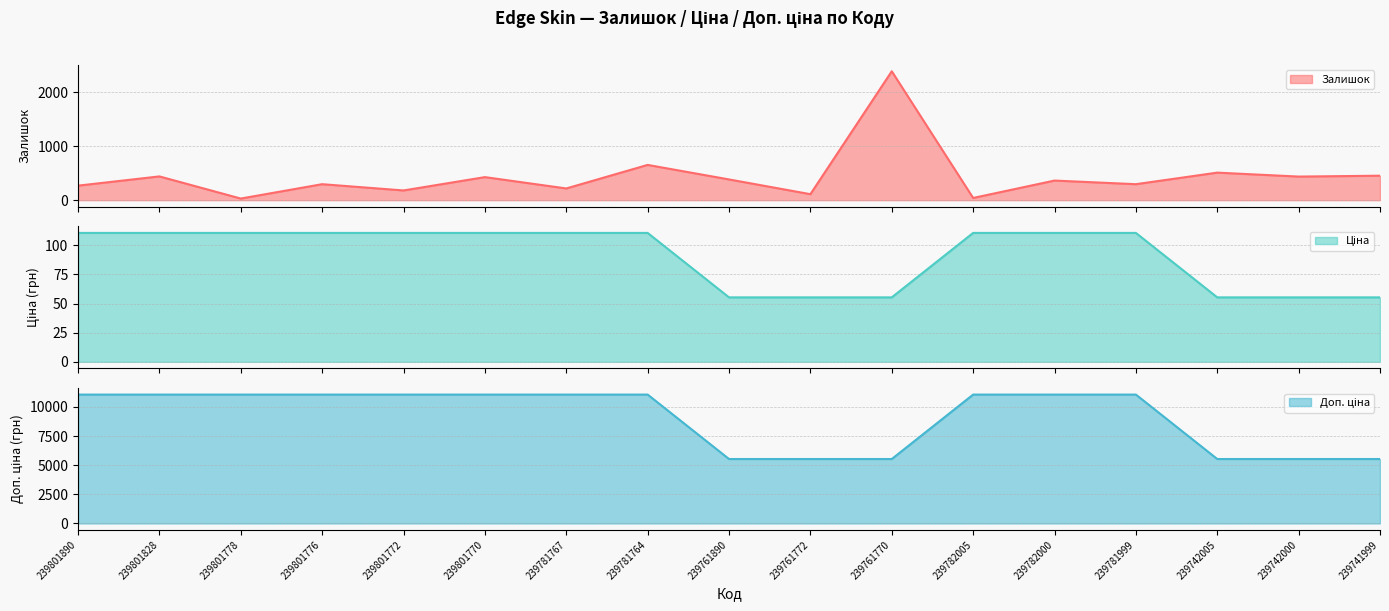

Which label corresponds to the smallest value in the chart?

239801778